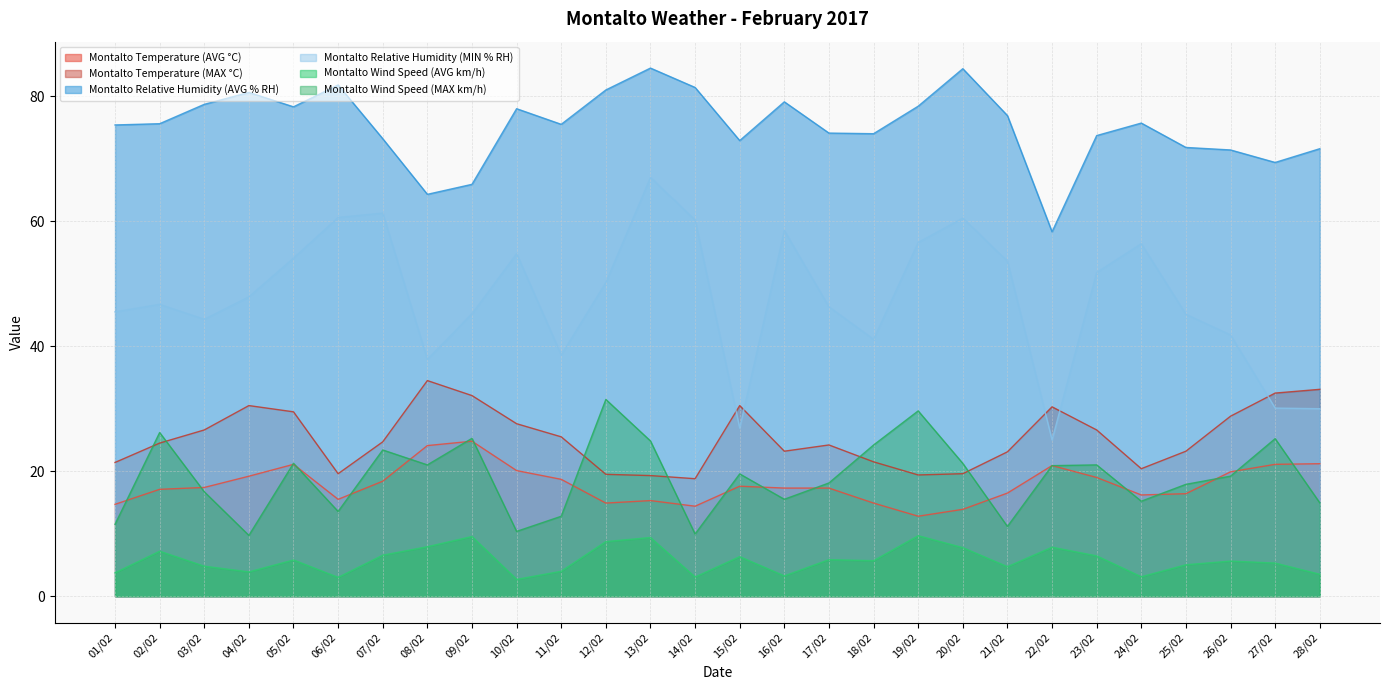

What is the value of the Montalto Wind Speed (AVG km/h) point at the 25th from the left?

5.0